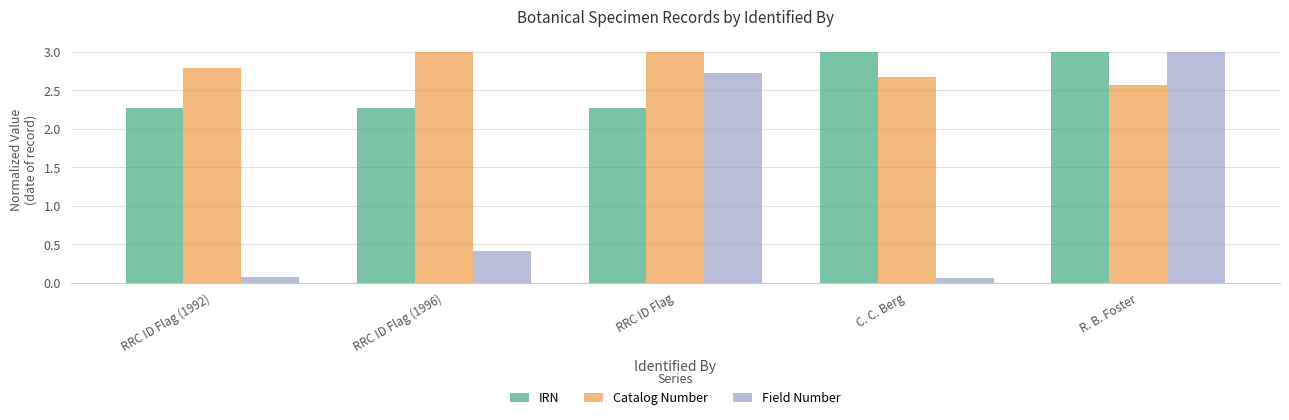

What is the minimum value for IRN?

2.3